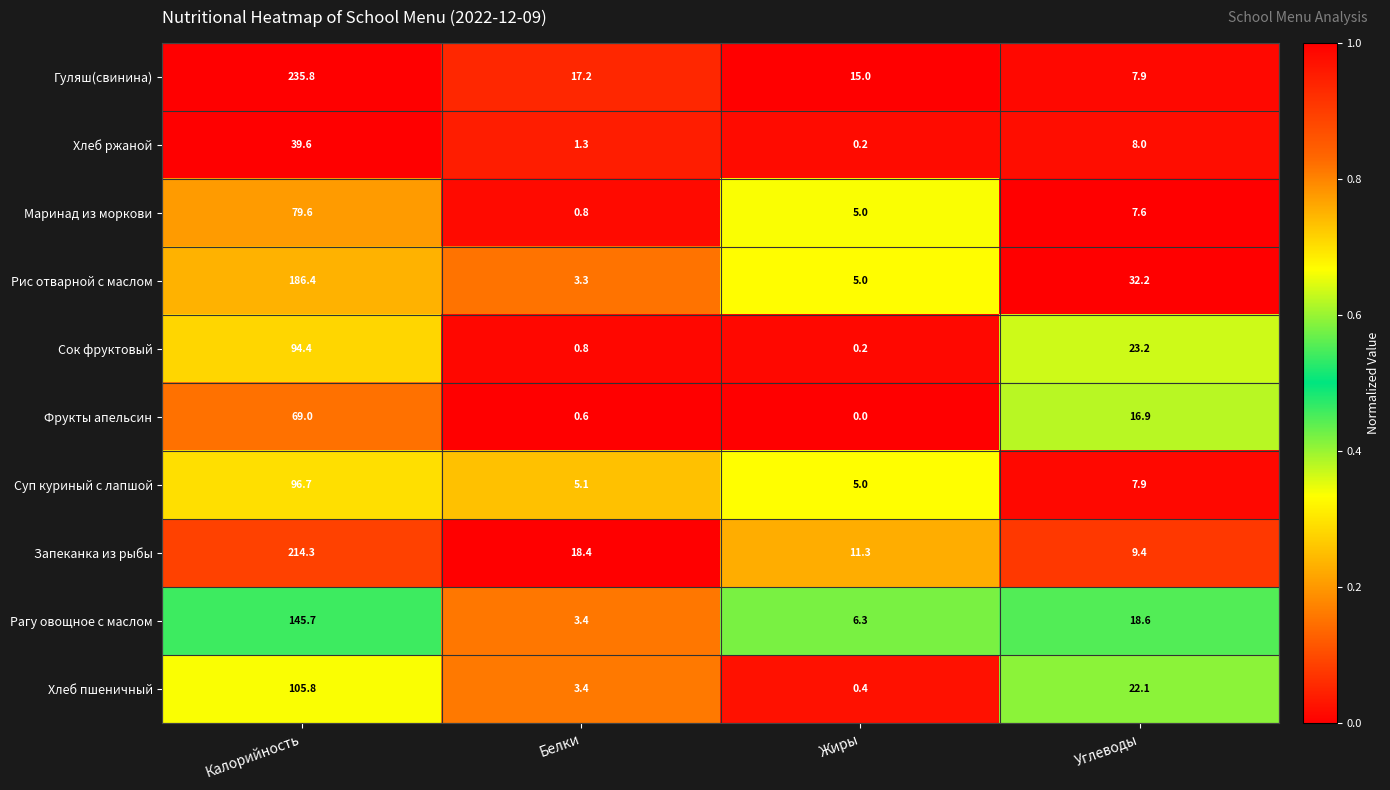

Count the number of categories in the chart.

4